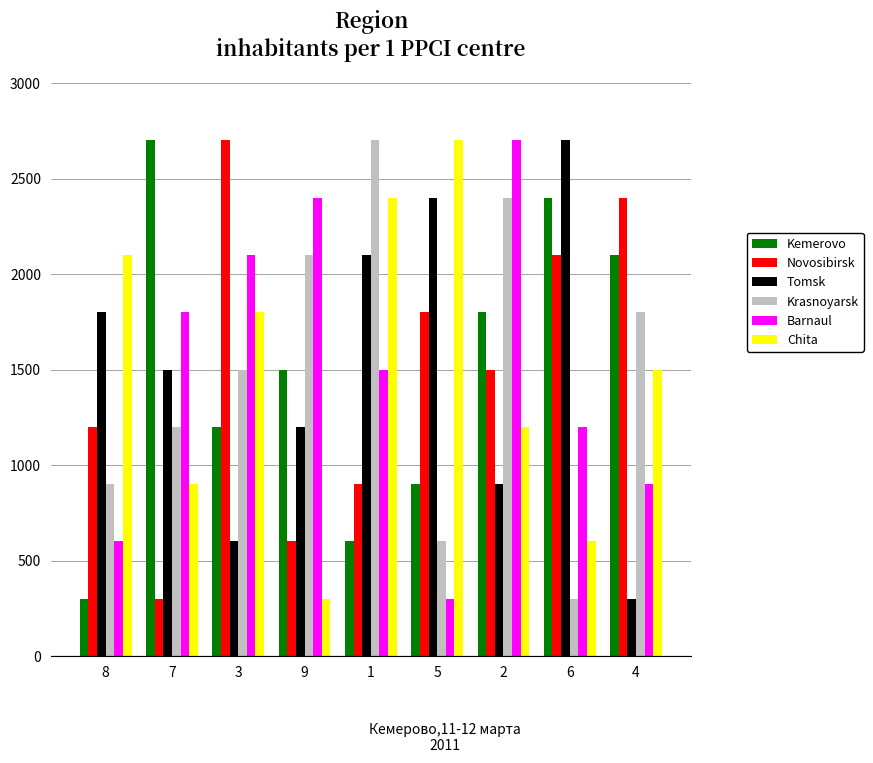

What position from the left is 2?

7